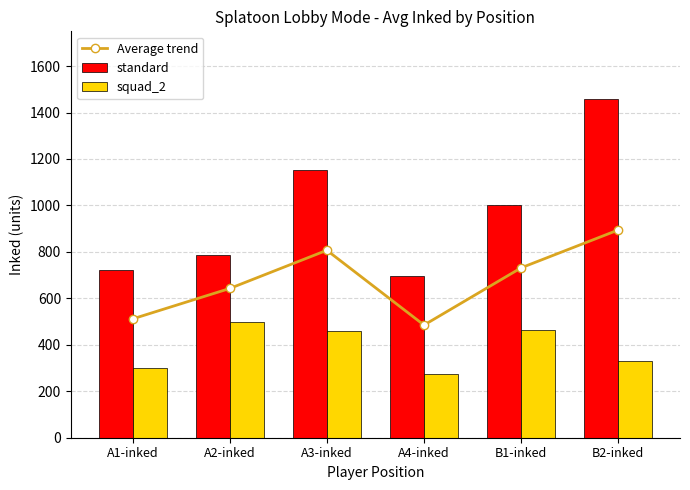

What is the spread (max minus min) of values at A3-inked?

692.0